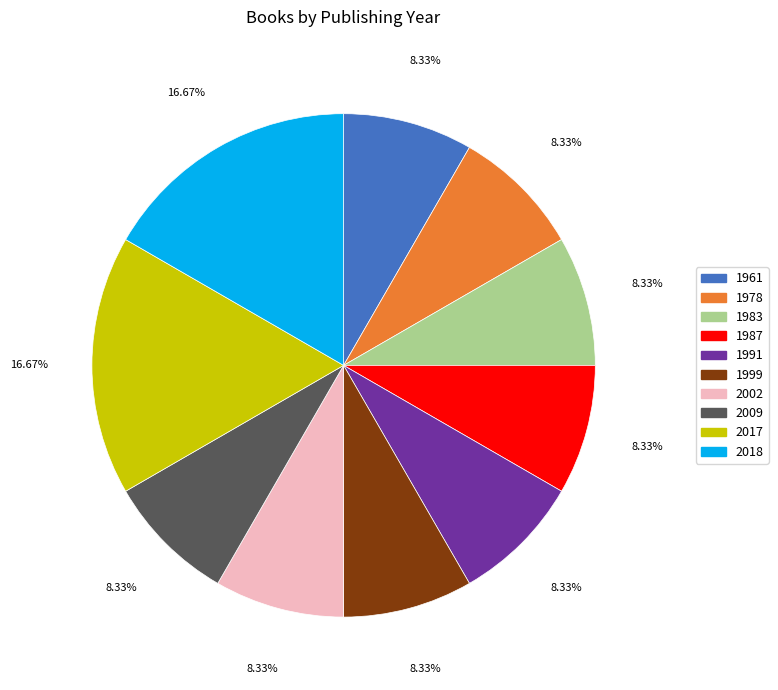

Is 1991 the majority of the pie?

No